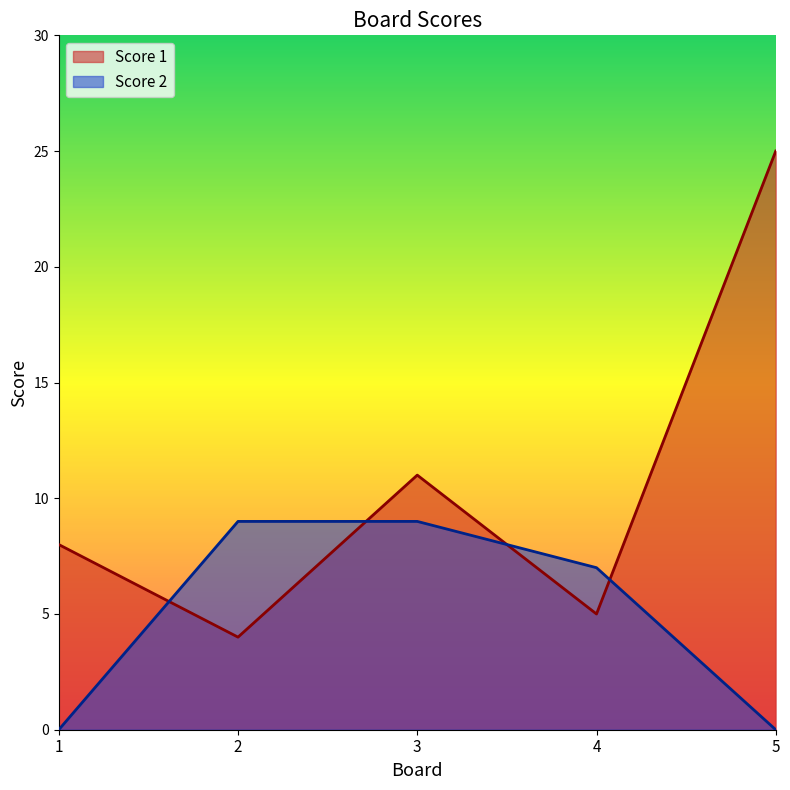

In Score 1, how many points are lower than both neighbors (excluding endpoints)?

2